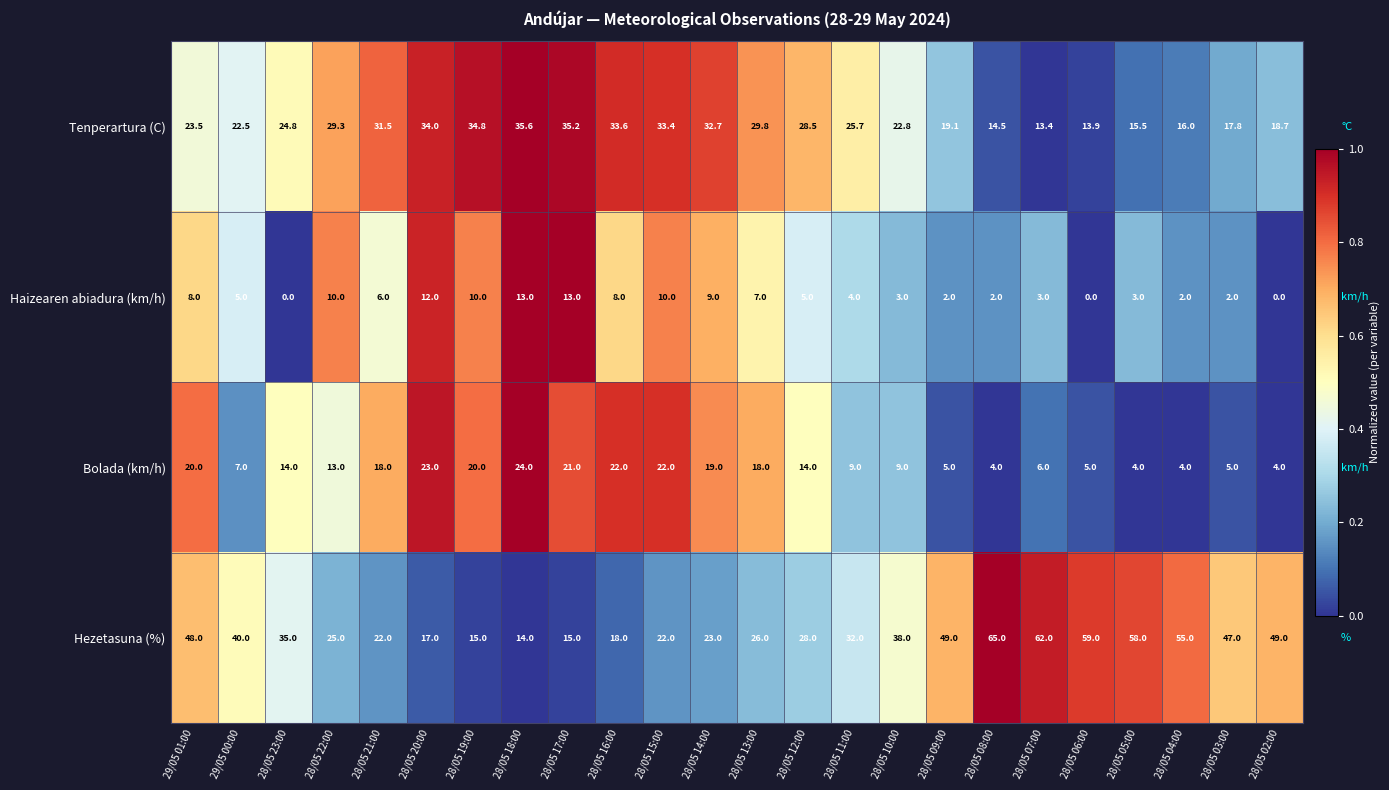

Is it true that Bolada (km/h) equals 12.2 at 28/05 10:00?

False